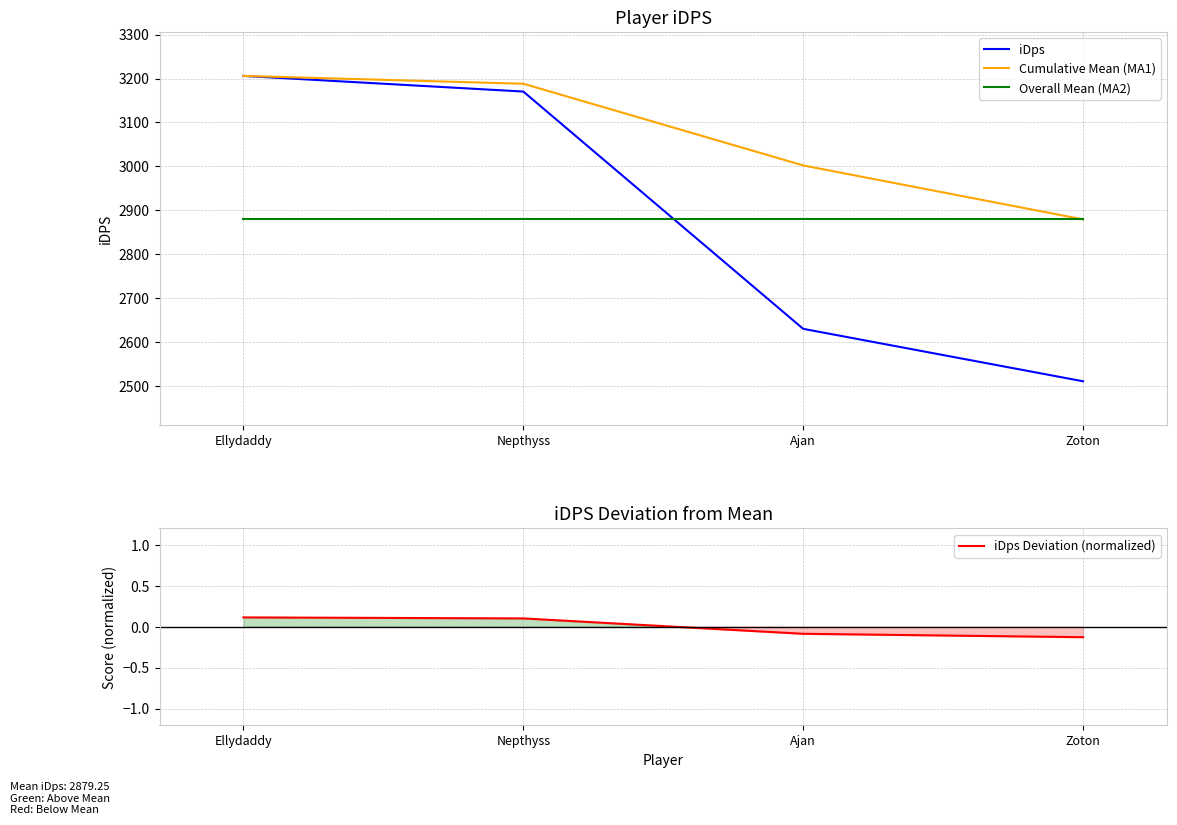

What is the sum of the iDps values at Ellydaddy and Zoton?

5716.6